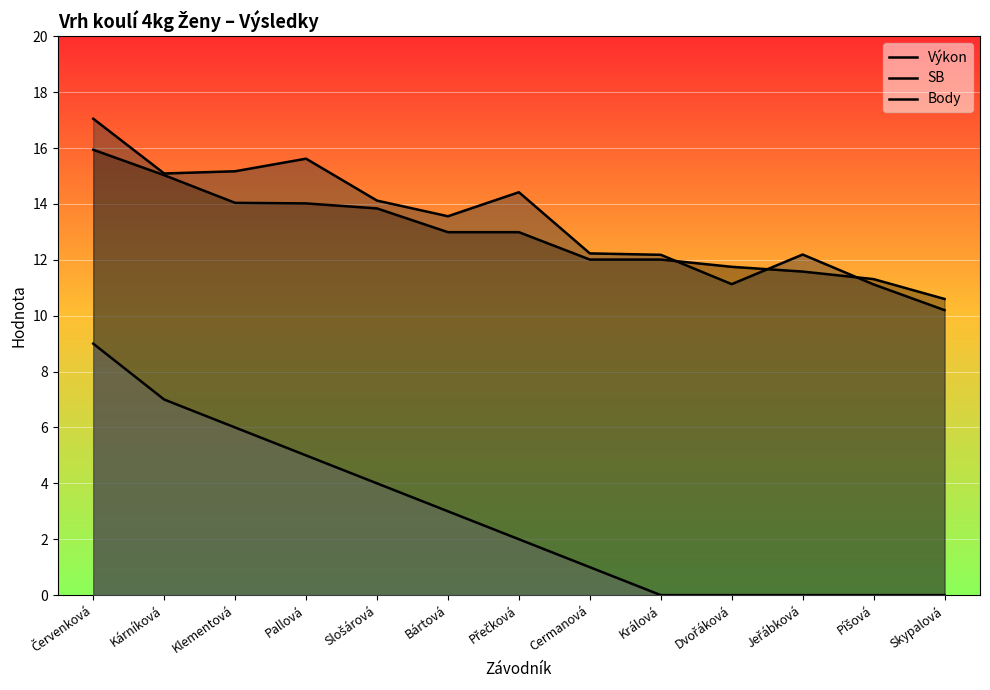

Does the chart display data point markers on the line(s)?

No